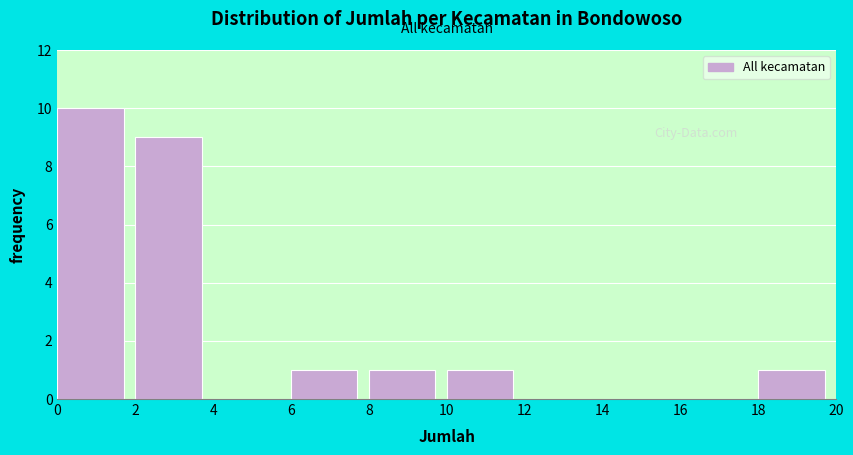

Which range on the x-axis has the tallest bar?

0 to 2